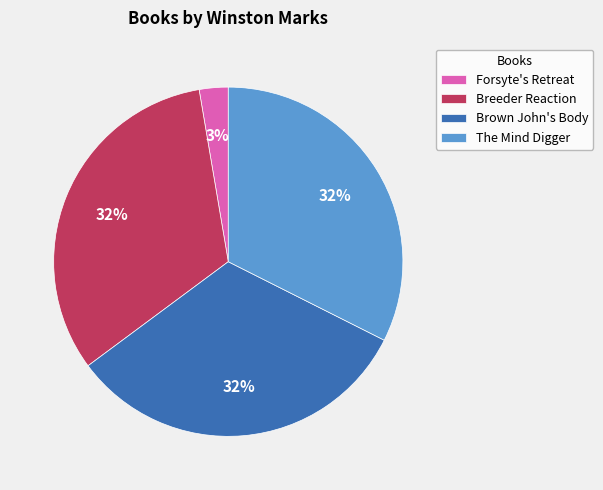

How many slices are in this pie chart?

4